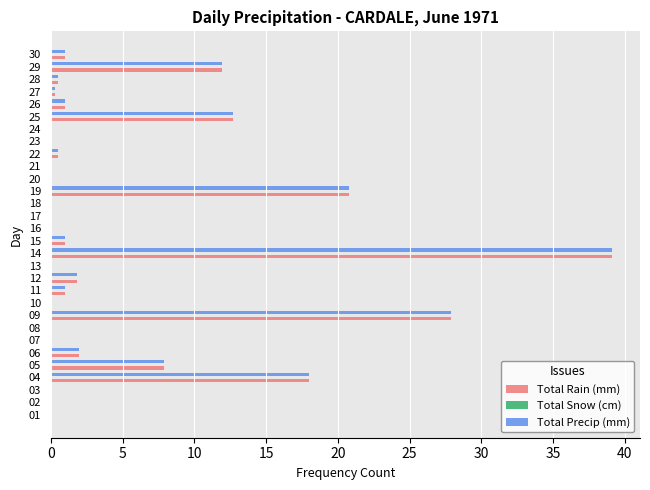

What is the total value across all series at 09?

55.8